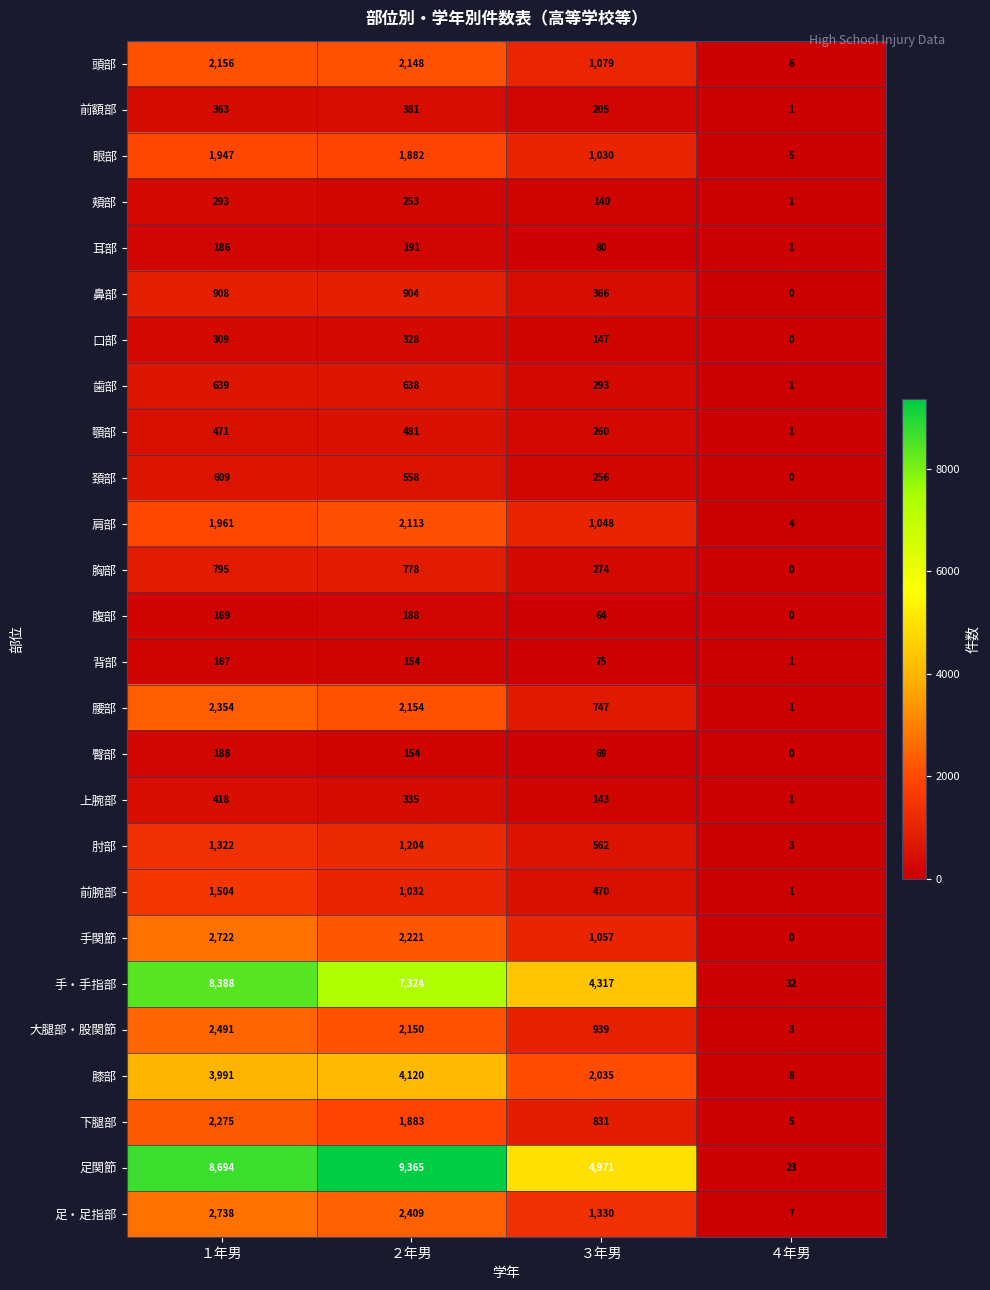

Where is 腹部 nearest to the value 94?

３年男